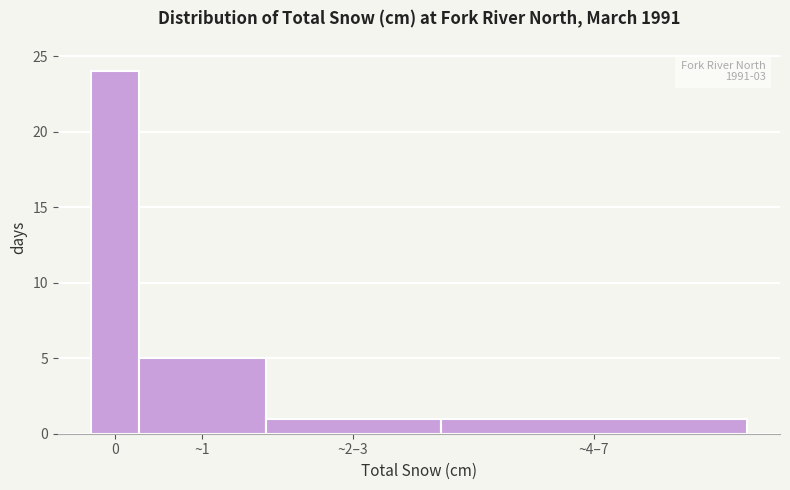

Reading left to right, what are all the values shown in this chart?

24	5	1	1